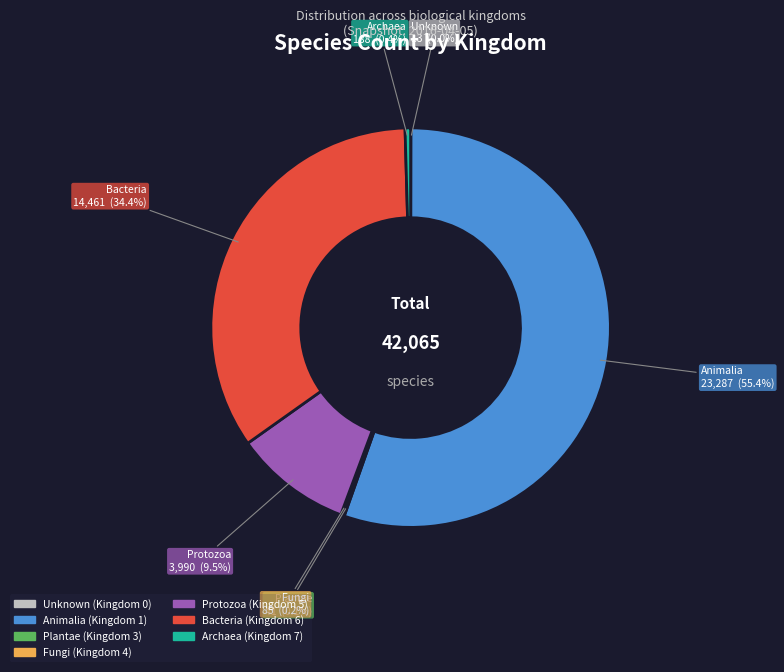

Which category has the biggest portion of the pie?

Animalia